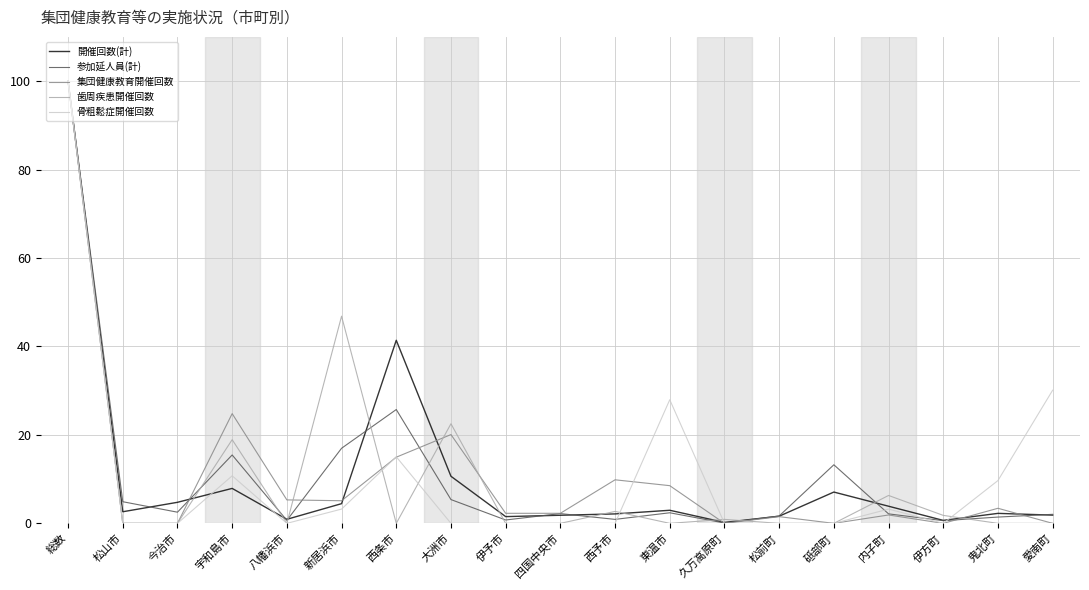

Which series changed the most between 総数 and 東温市?

歯周疾患開催回数